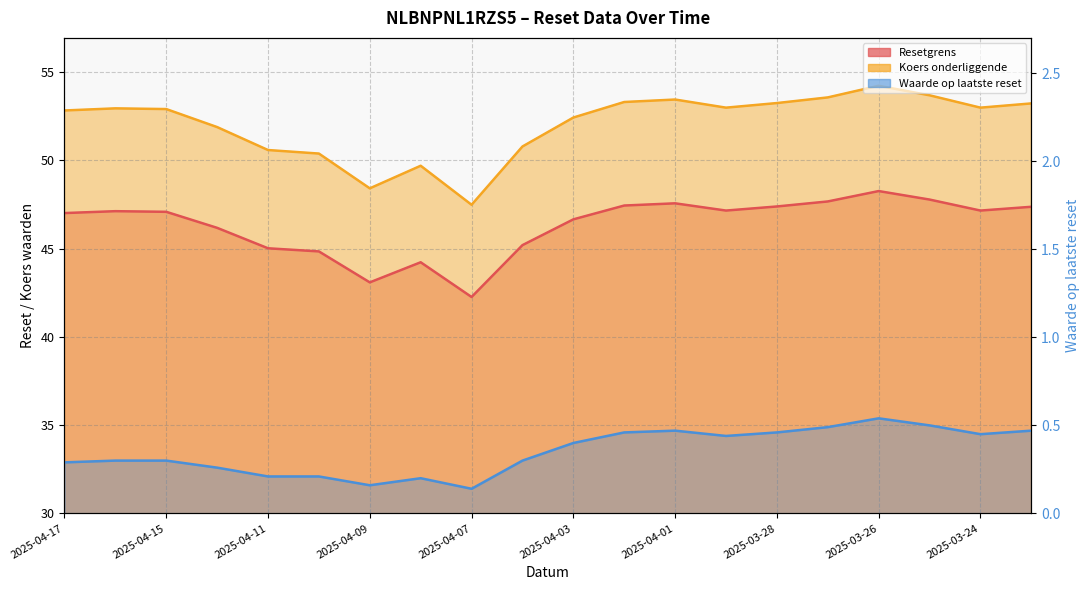

At which label does Resetgrens reach its peak?

2025-03-26